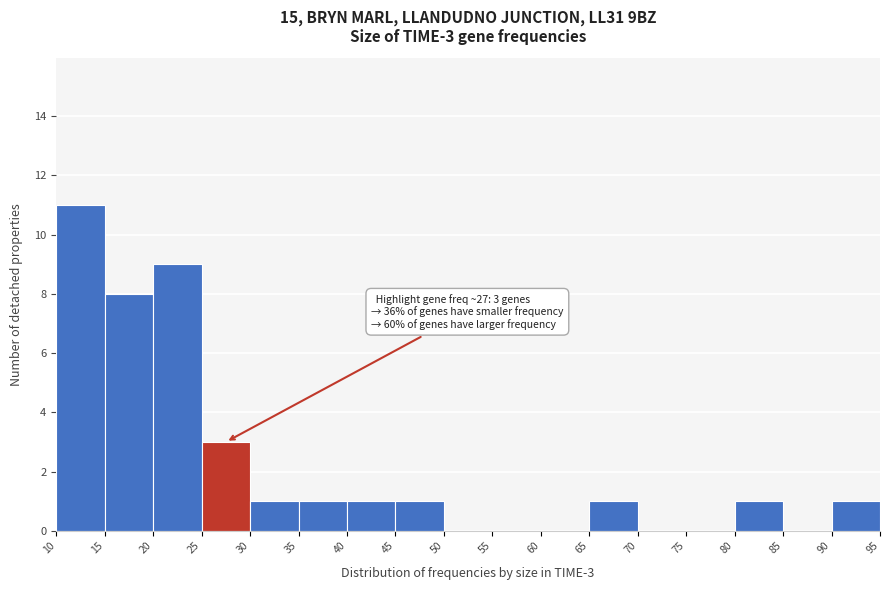

Over which range of the x-axis is the bar tallest?

10 to 15